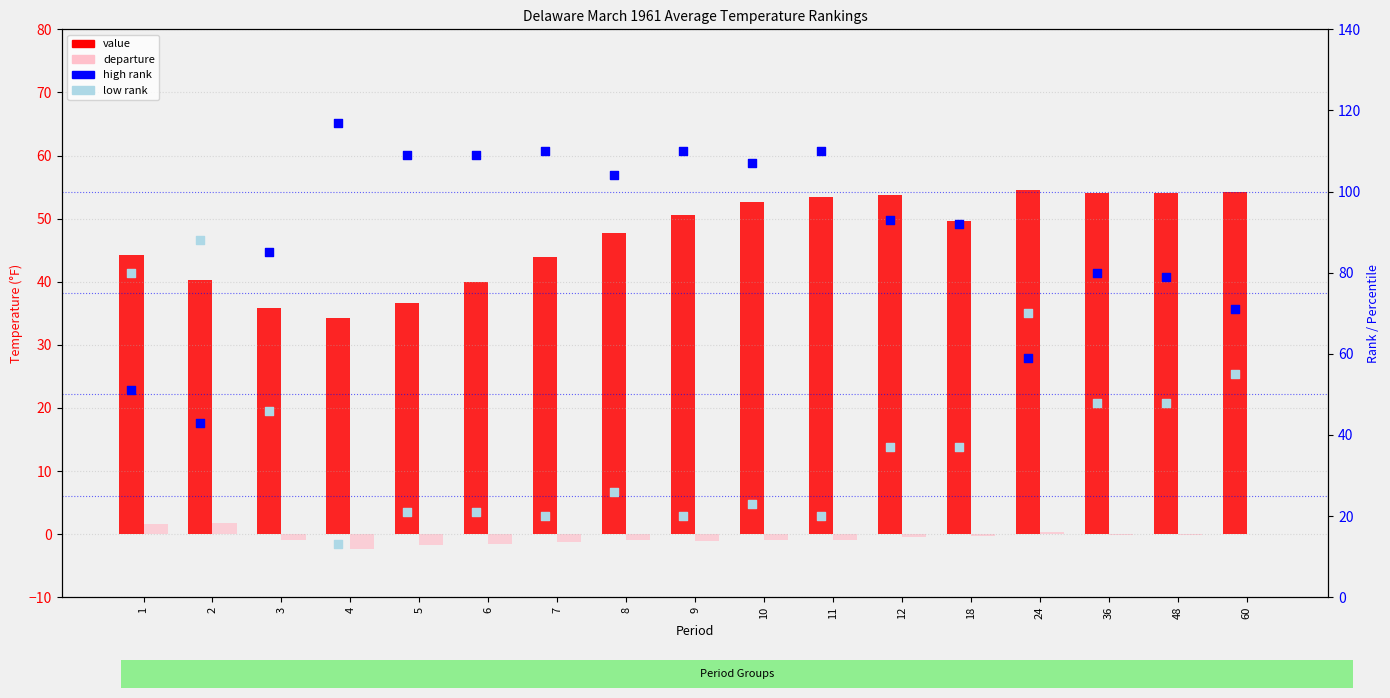

Which series contains the lowest Y value?

departure